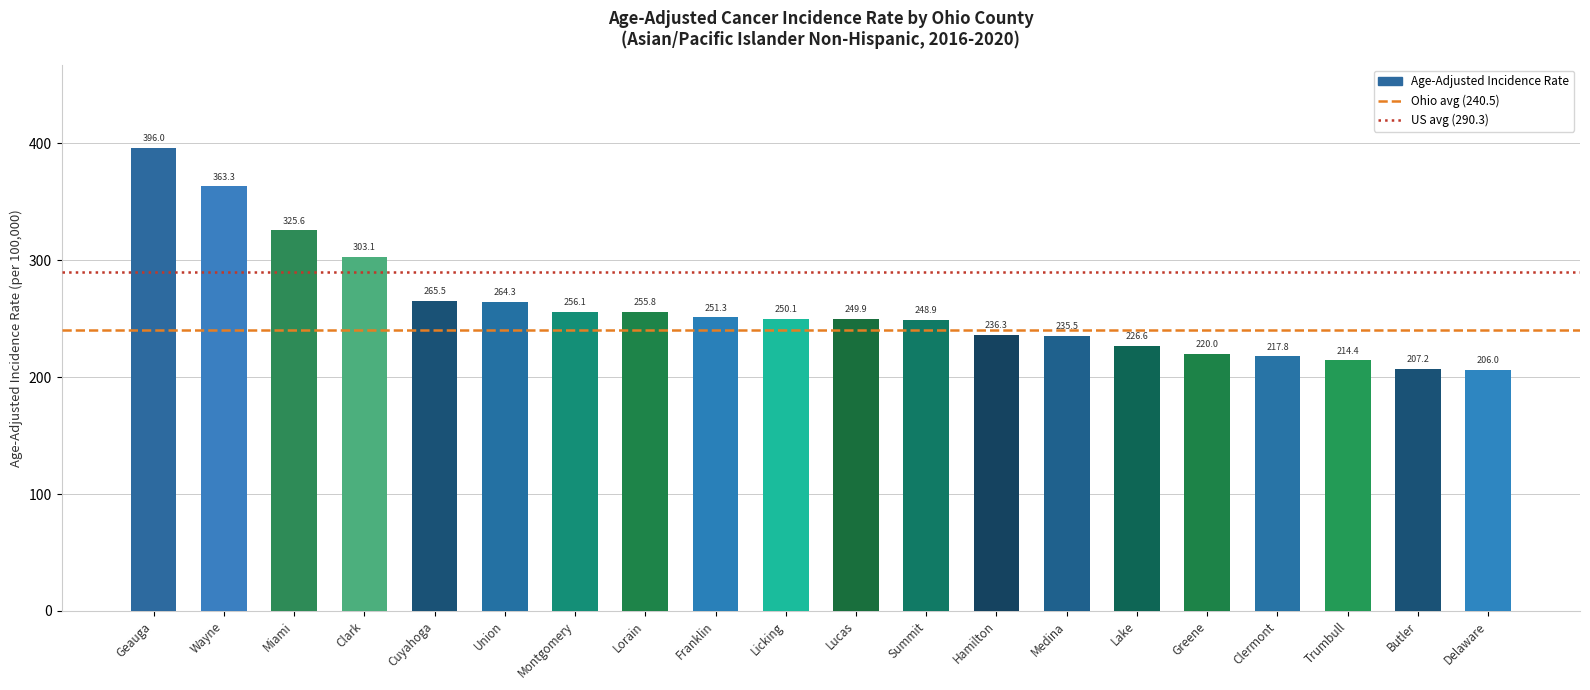

What is the label of the 8th bar from the left?

Lorain